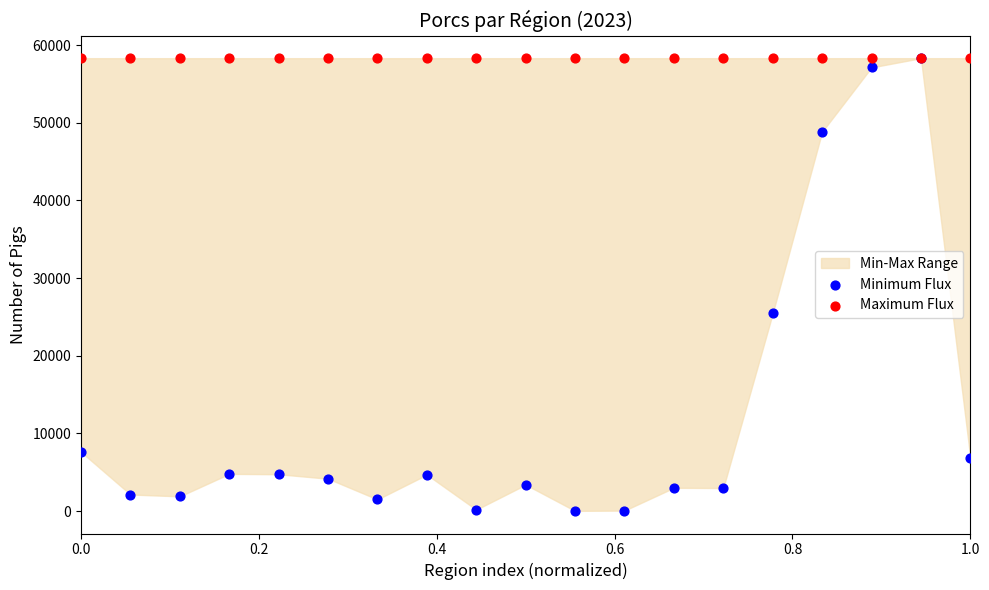

Across all series, what Y value is closest to 29173?

25447